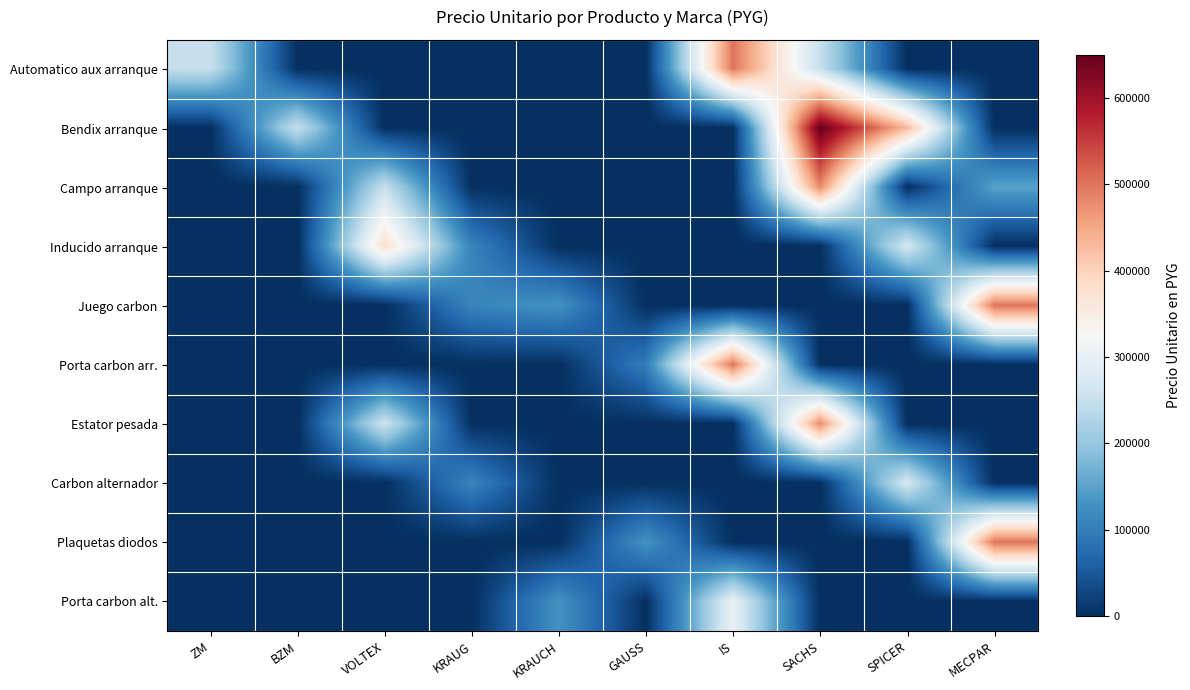

What is the greatest value displayed?

650000